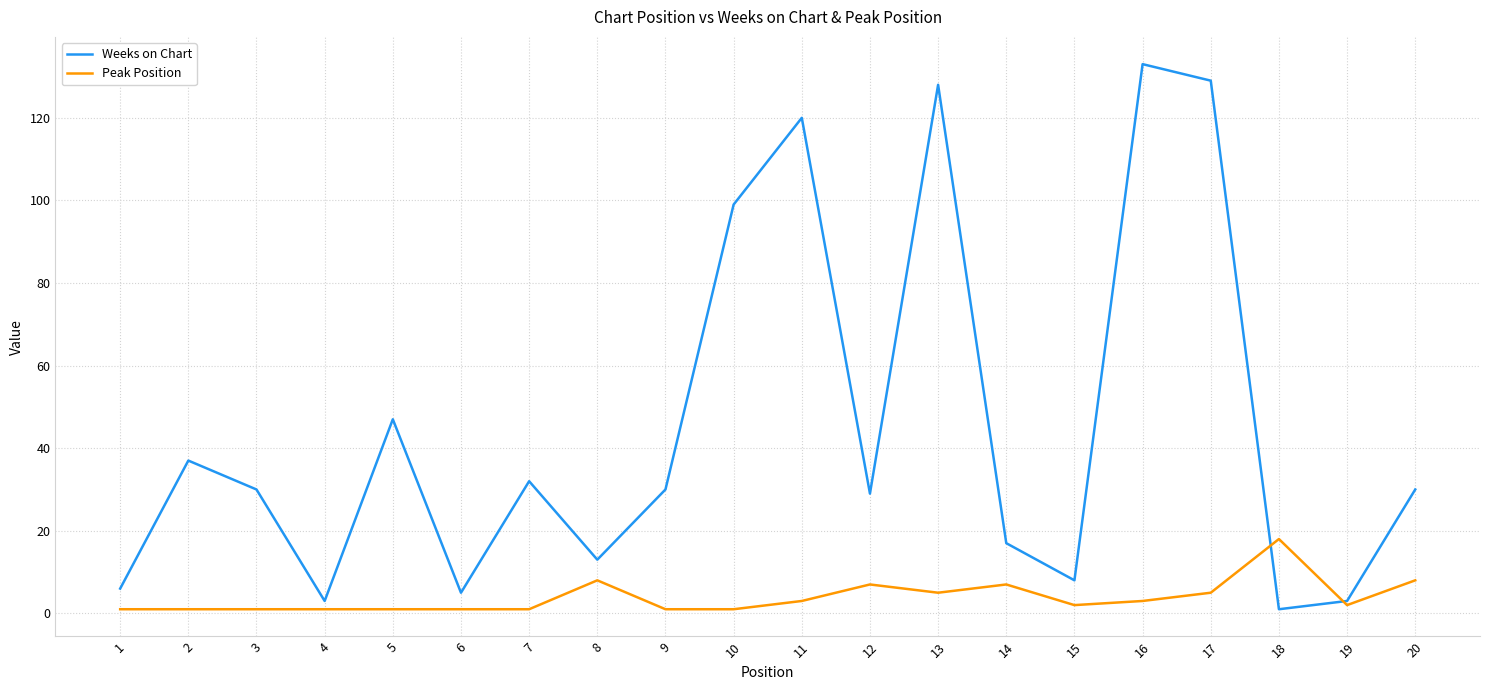

Which series changed the most between 11 and 12?

Weeks on Chart